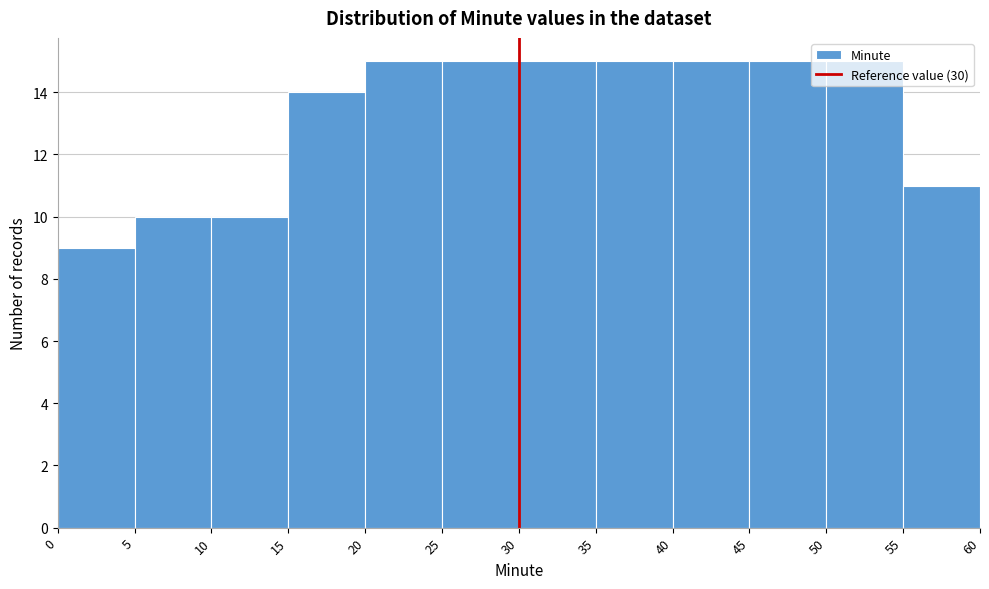

How tall is the bar that spans 40 to 45 on the x-axis? The values are not printed on the chart, so give them approximately, as read against the axis.

15